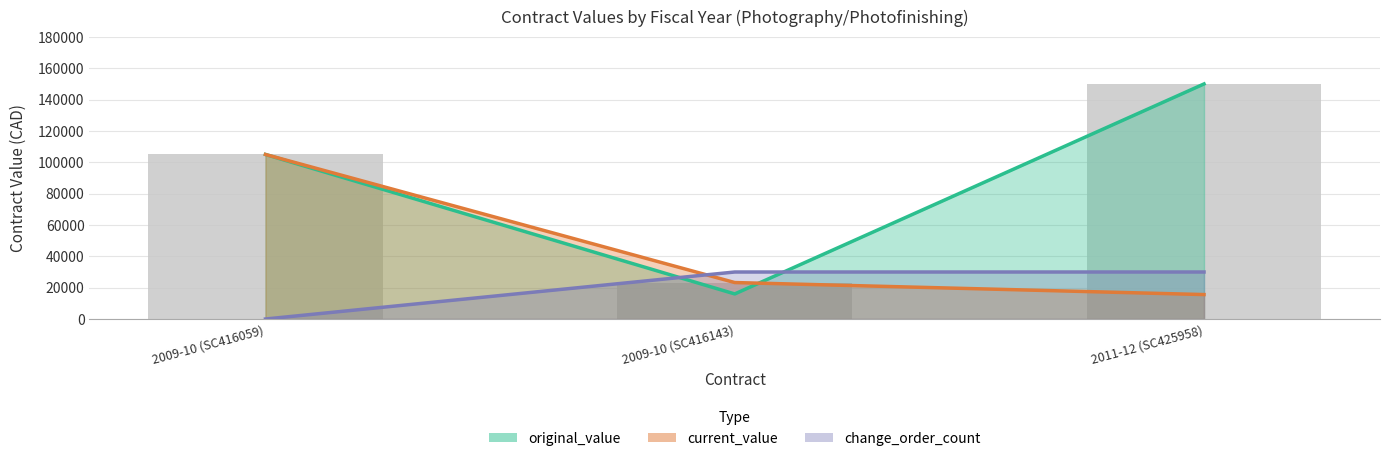

Which series has the largest range (max minus min)?

original_value